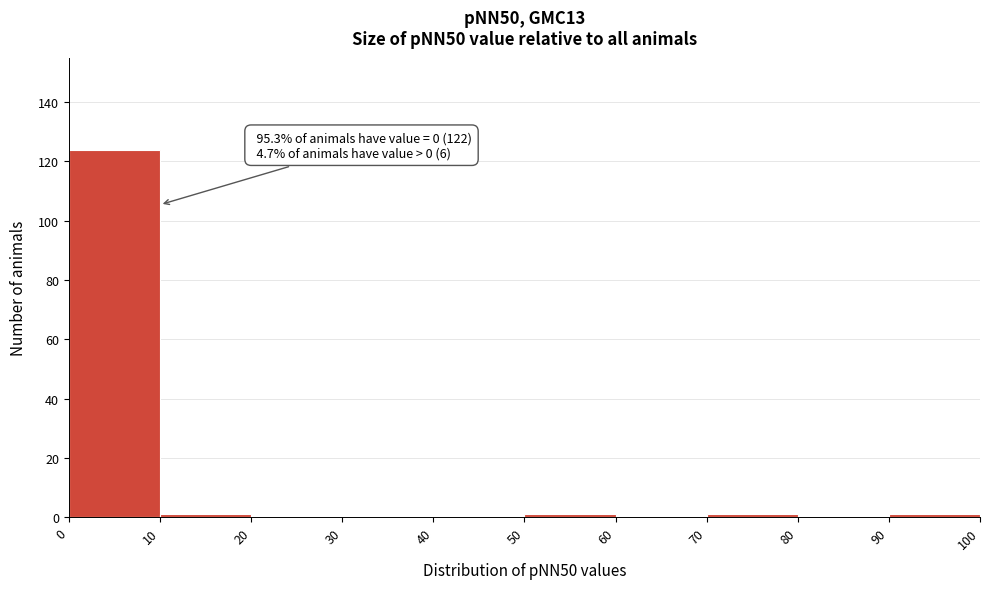

Over which range of the x-axis is the bar tallest?

0 to 10